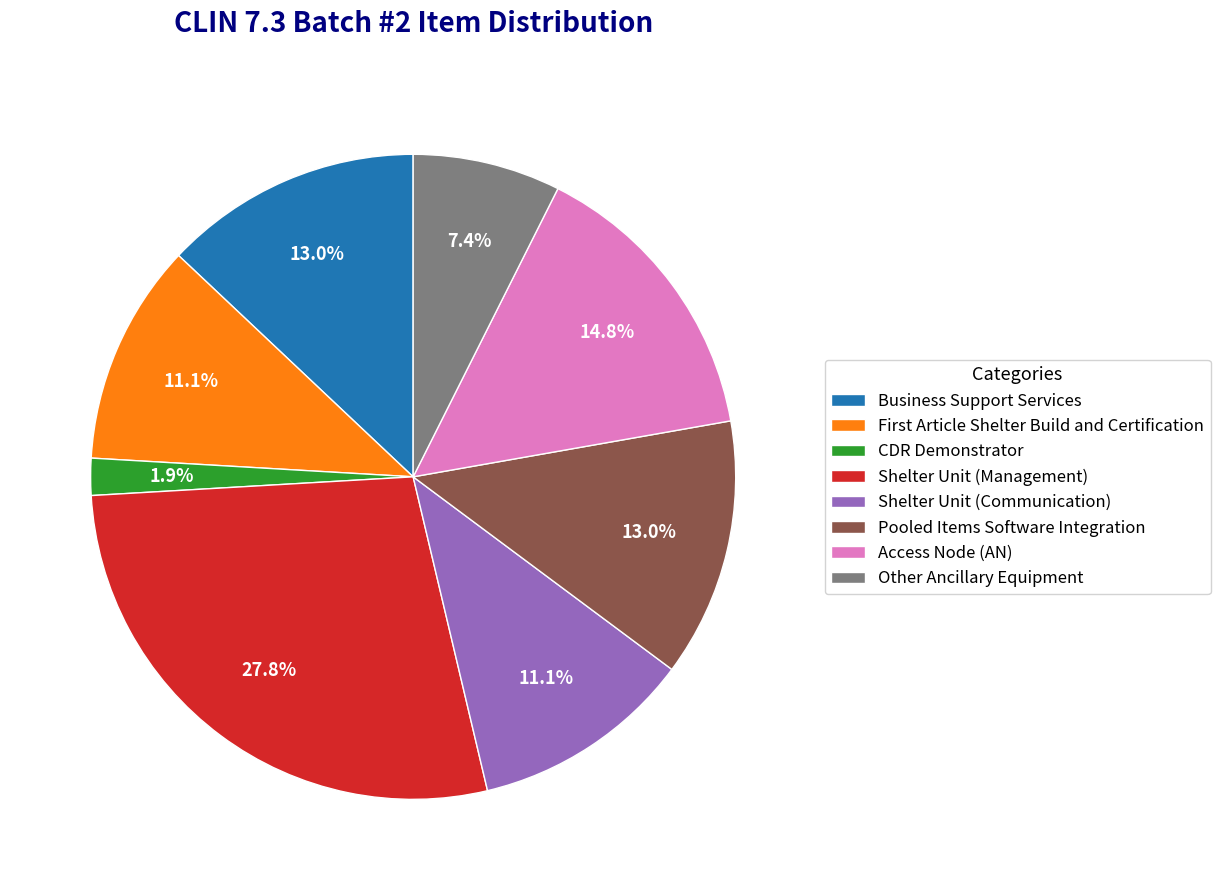

Is it true that Access Node (AN) is 5% of the pie?

False